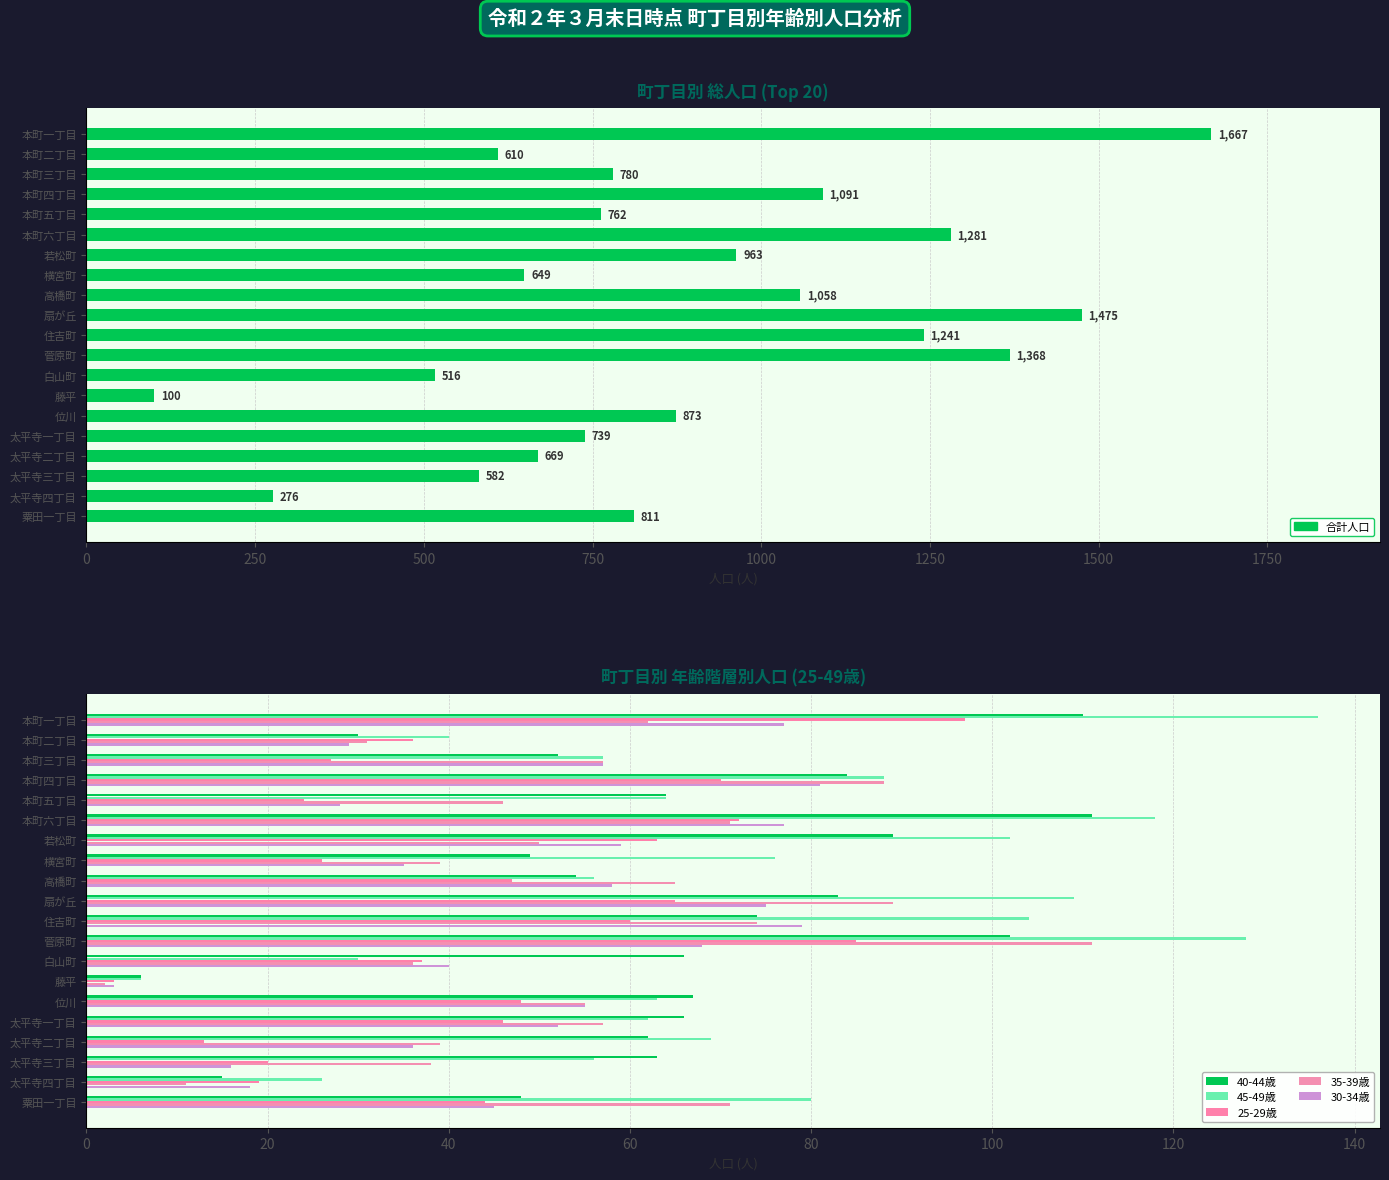

What is the total value across all series at 若松町?

1326